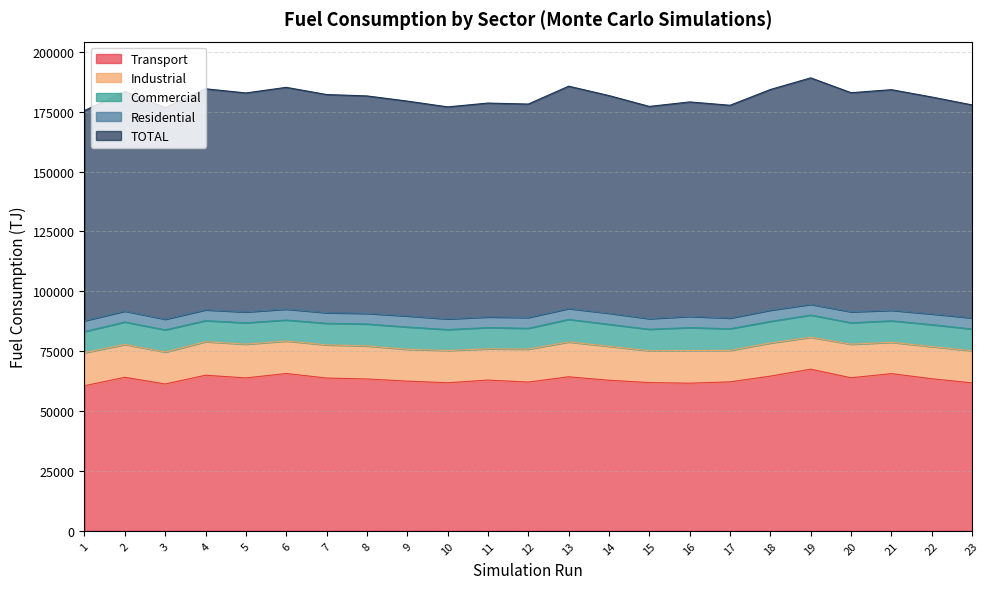

How many values in the Transport series exceed 63395?

12